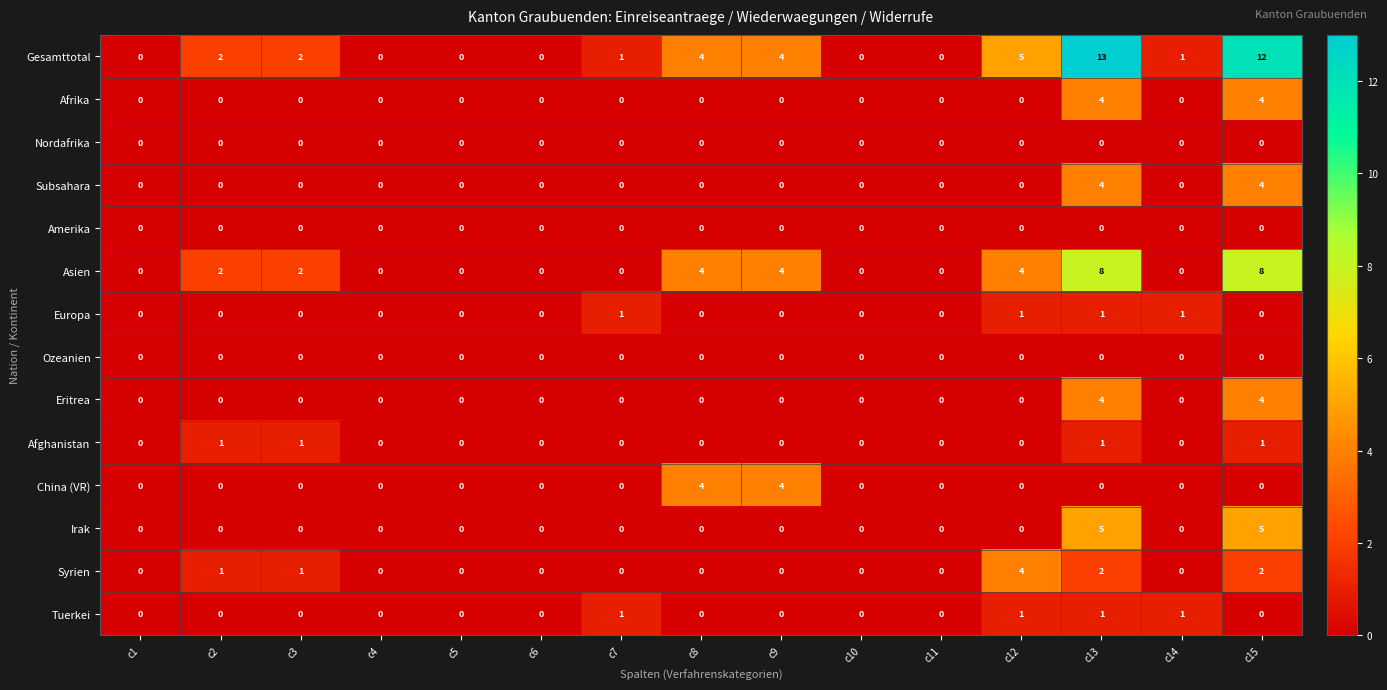

What is the greatest value displayed?

13